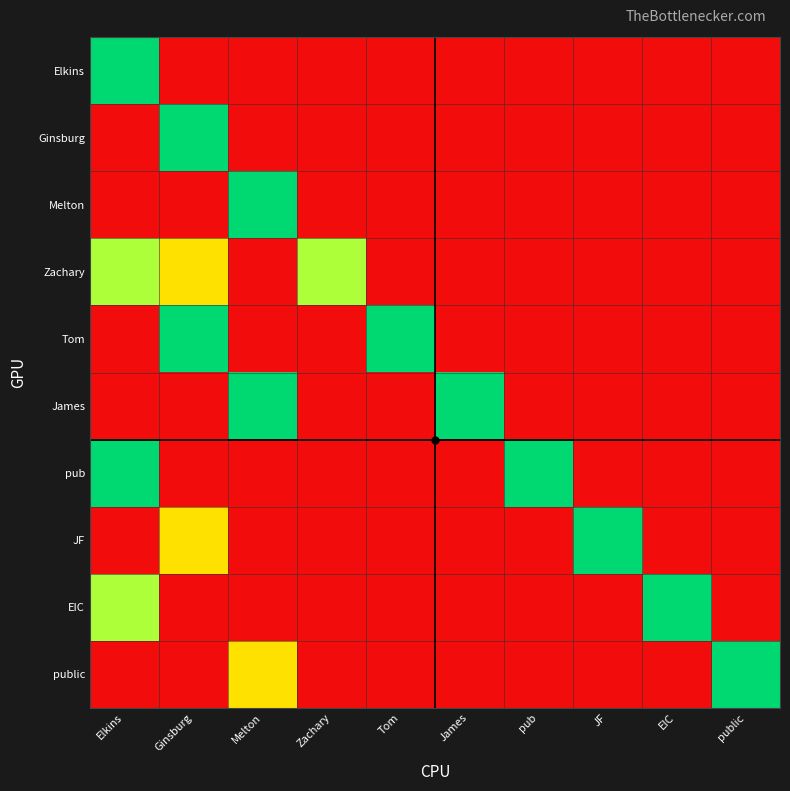

What is the total value across all series at Zachary?

0.6